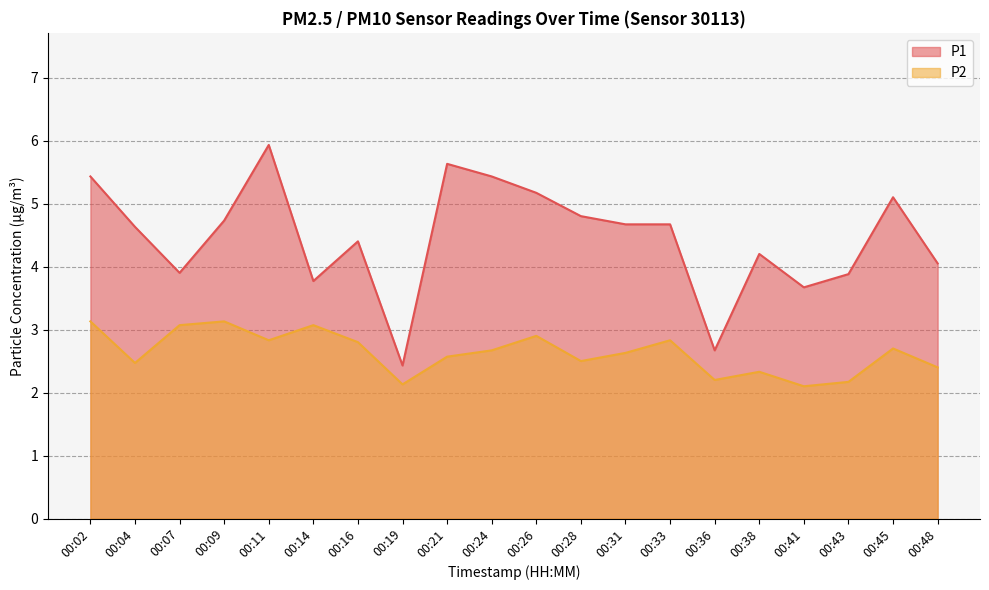

Rank the series by their maximum value, from lowest to highest.

P2, P1